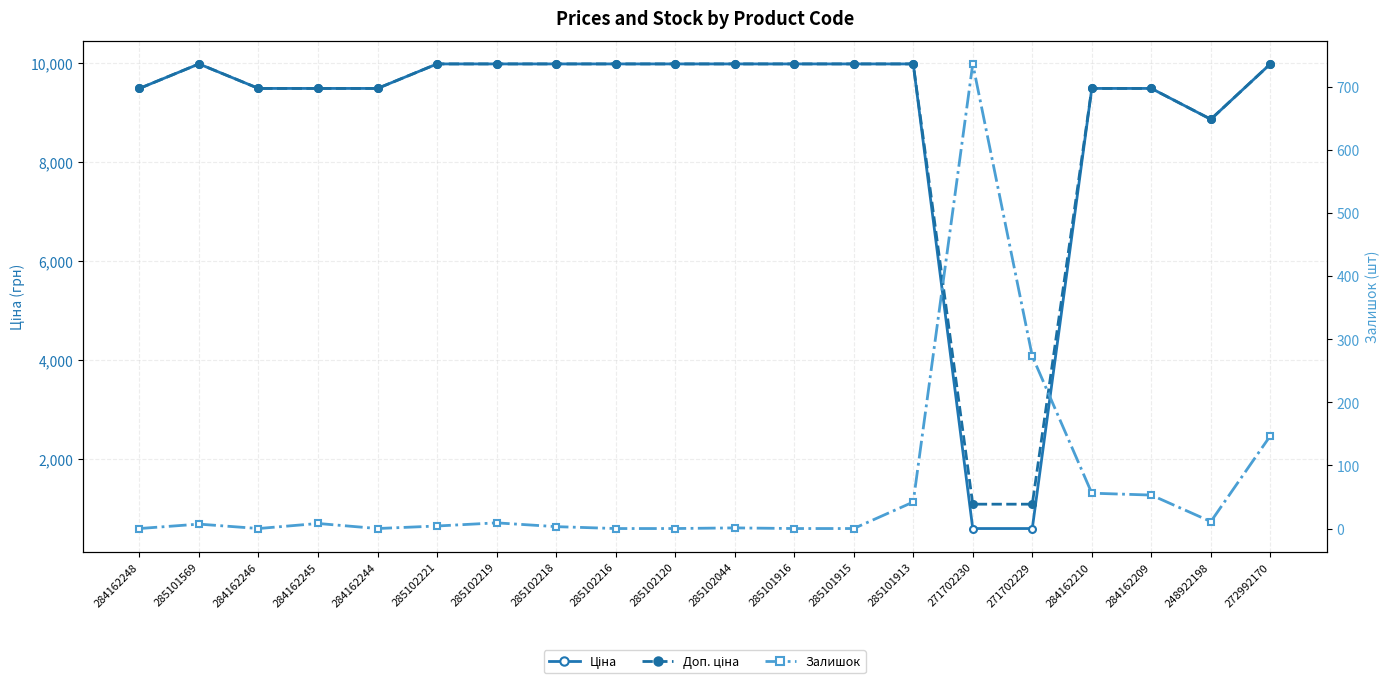

List the labels in order of Доп. ціна value, smallest first.

271702230, 271702229, 248922198, 284162248, 284162246, 284162245, 284162244, 284162210, 284162209, 285101569, 285102221, 285102219, 285102218, 285102216, 285102120, 285102044, 285101916, 285101915, 285101913, 272992170